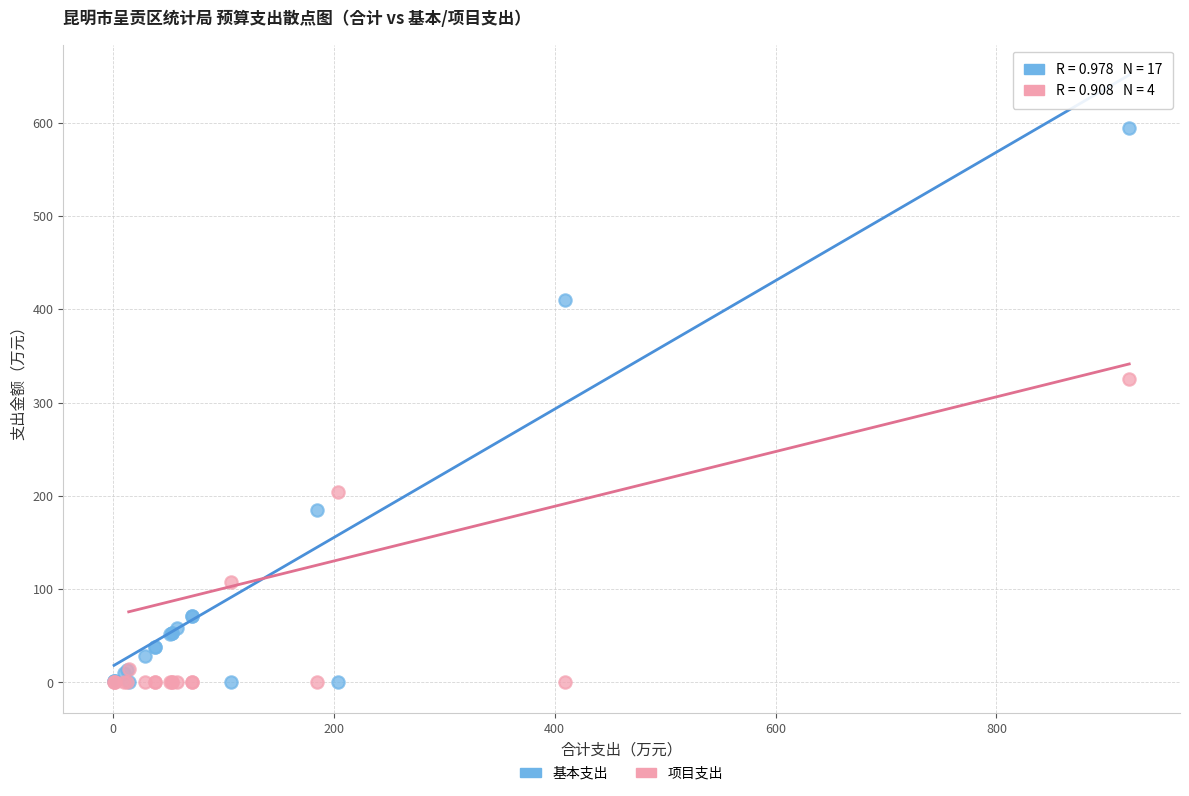

In the 项目支出 series, what Y value is closest to 162?

204.2